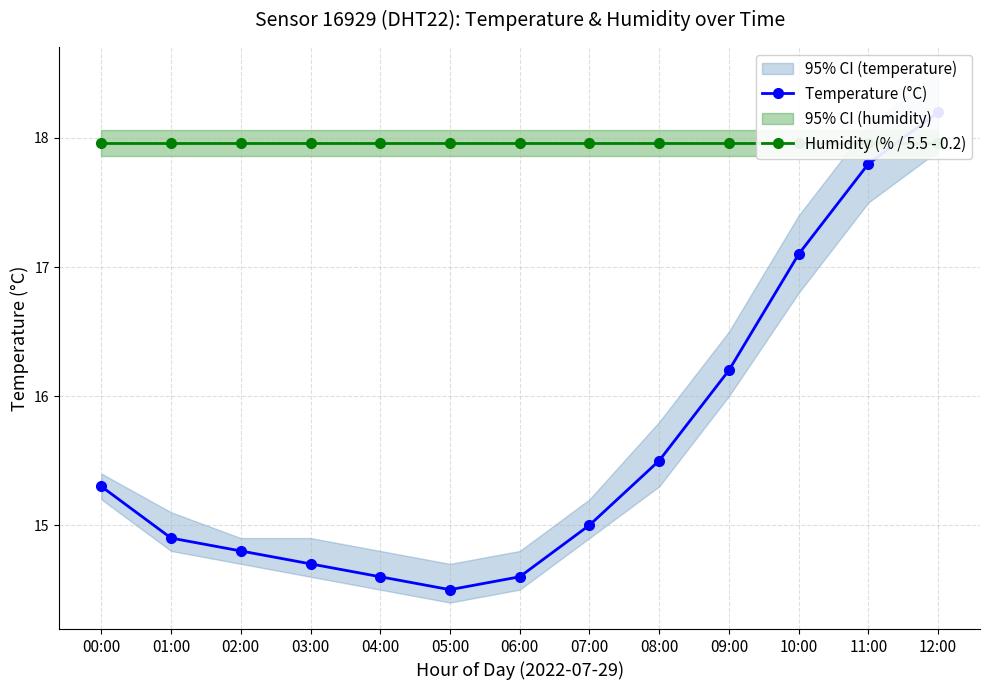

How many interior local valleys does the Temperature (°C) series have?

1